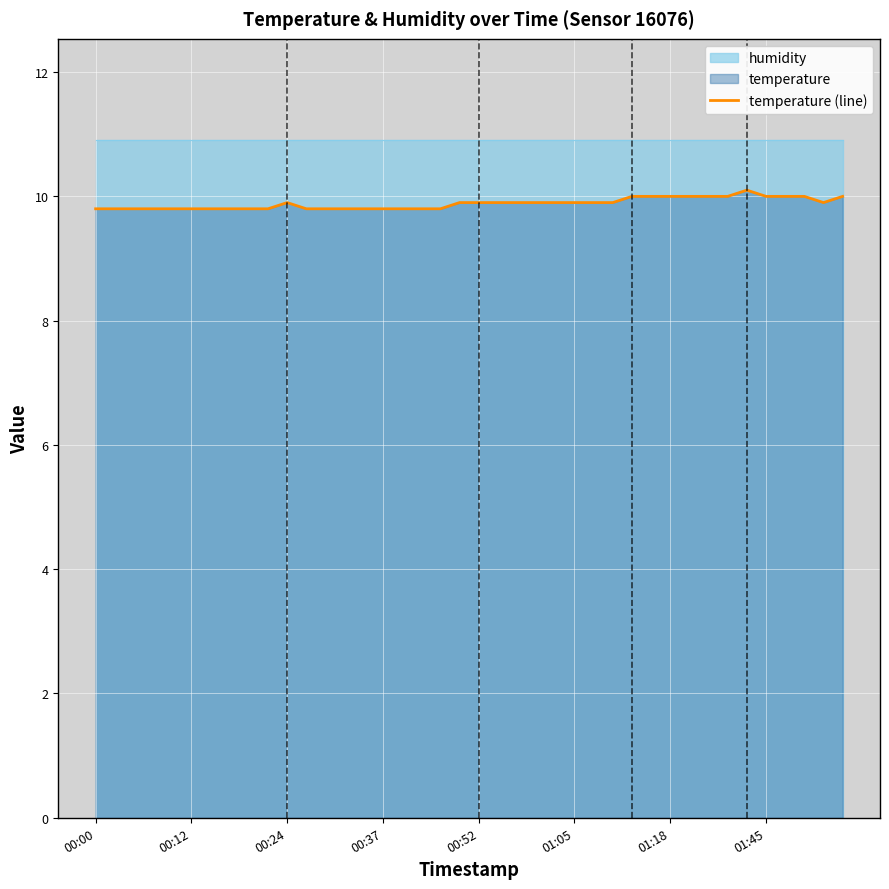

What is the lowest value of the temperature (line) series?

9.8